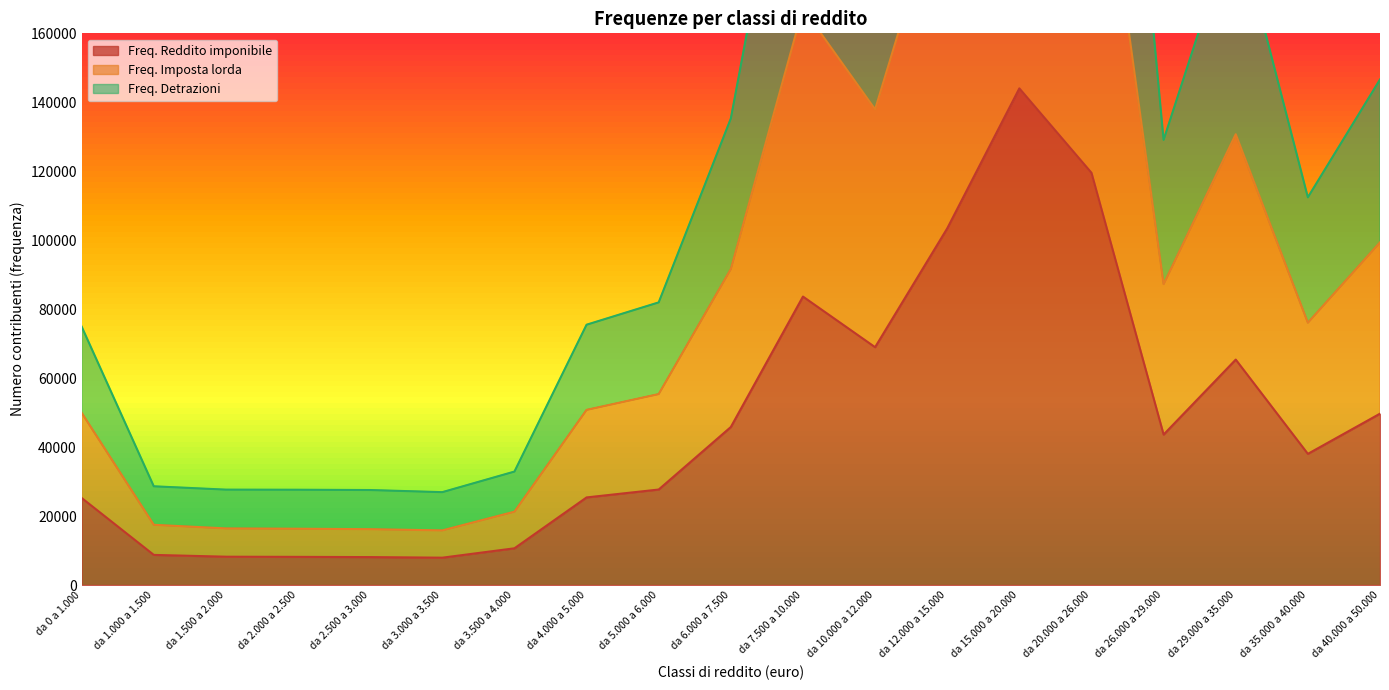

Between da 10.000 a 12.000 and da 4.000 a 5.000, which is larger?

da 10.000 a 12.000